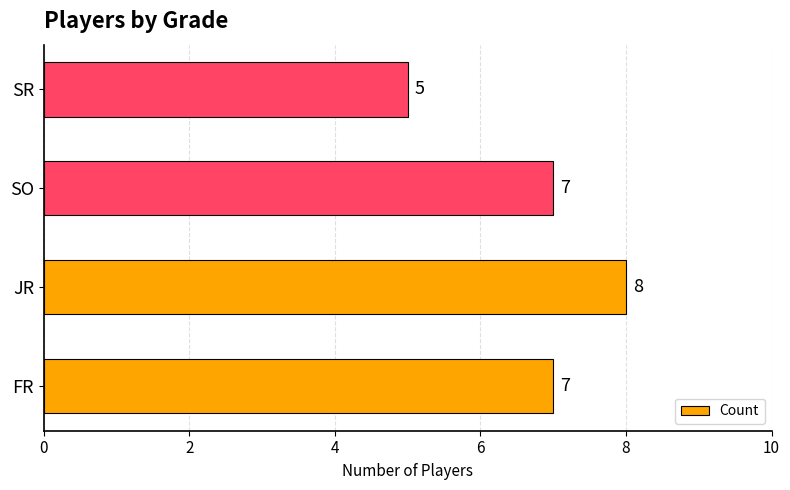

What is the greatest value displayed?

8